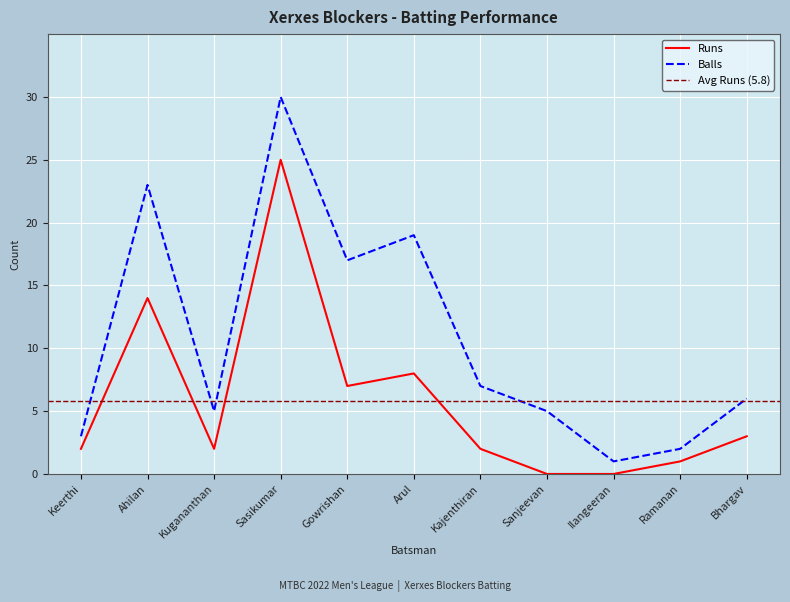

Is it true that Runs equals 0 at Sanjeevan?

True